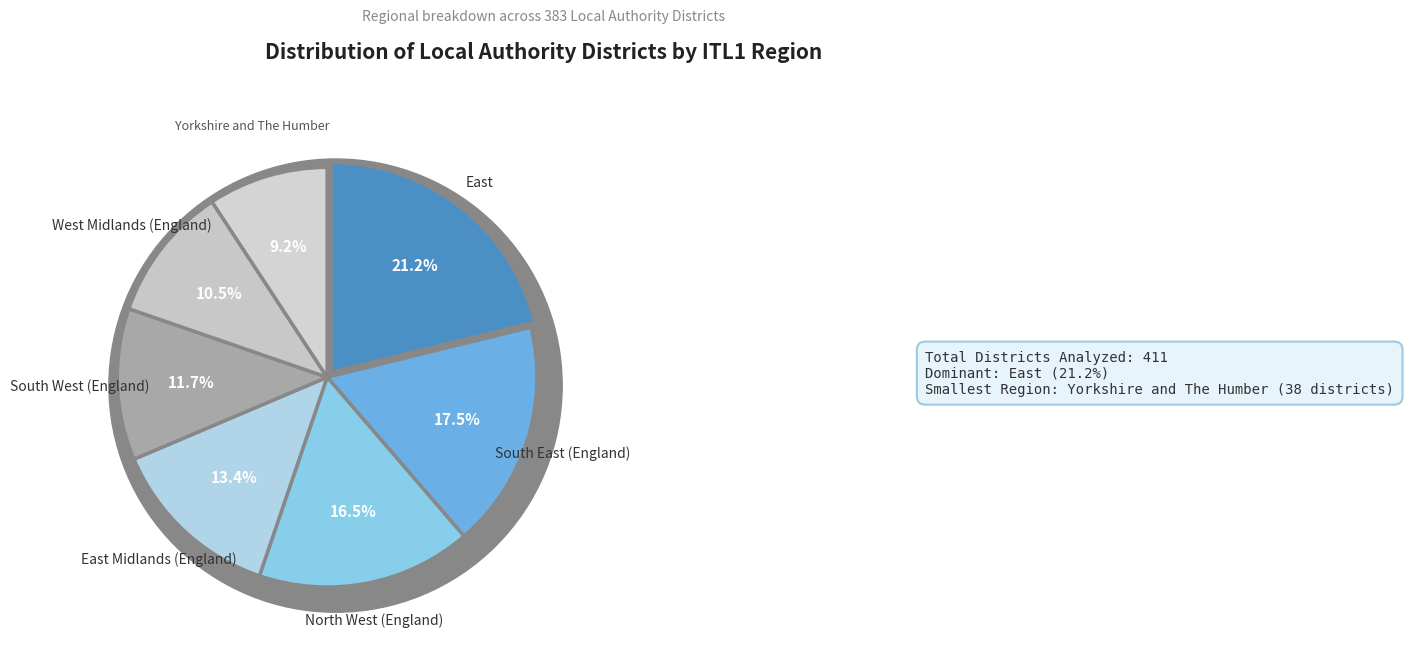

True or false: South West (England) accounts for 17% of the total.

False